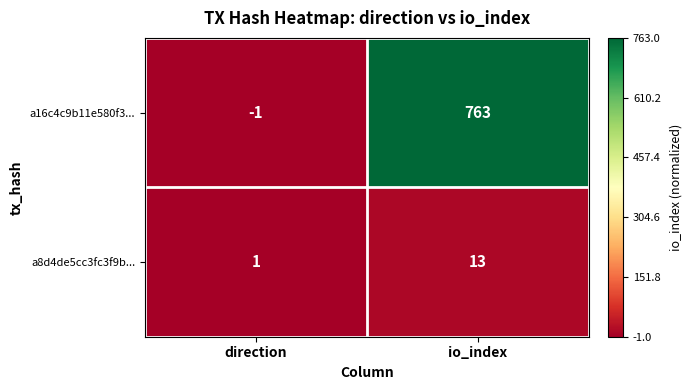

How many distinct data groups are displayed?

2